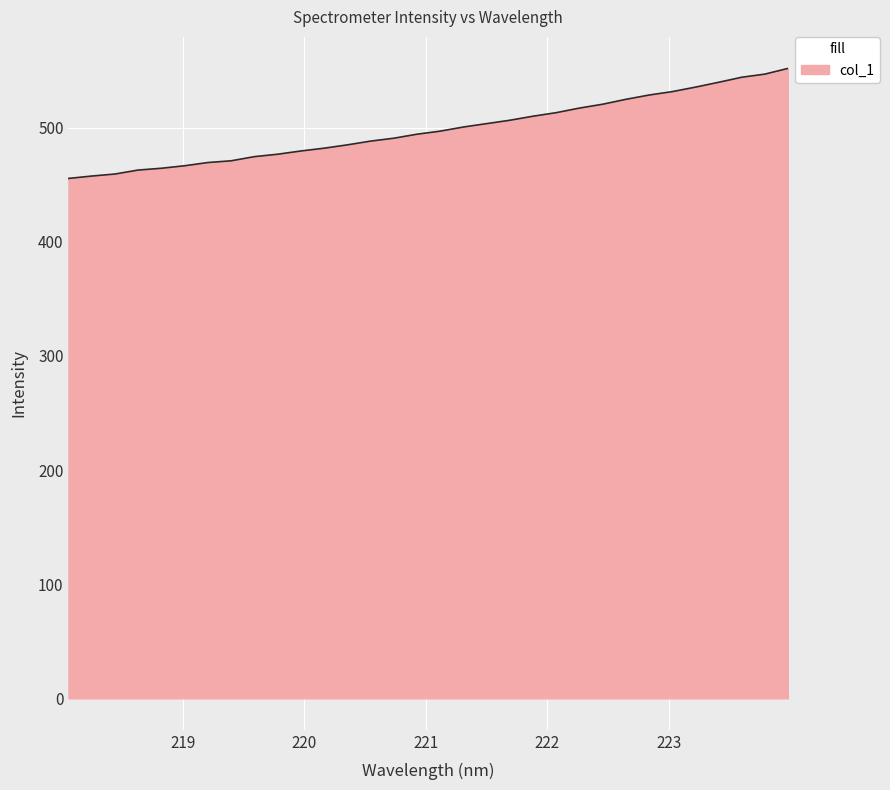

What is the smallest value displayed?

455.4